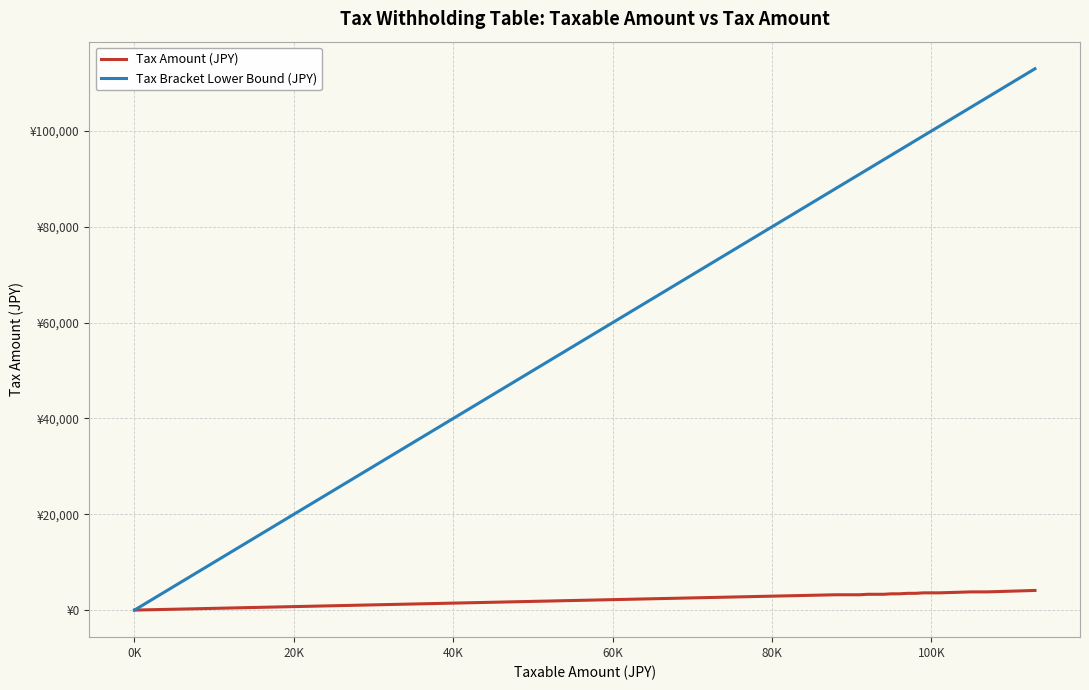

True or false: Tax Amount (JPY) has more than 1 interior local peaks.

False